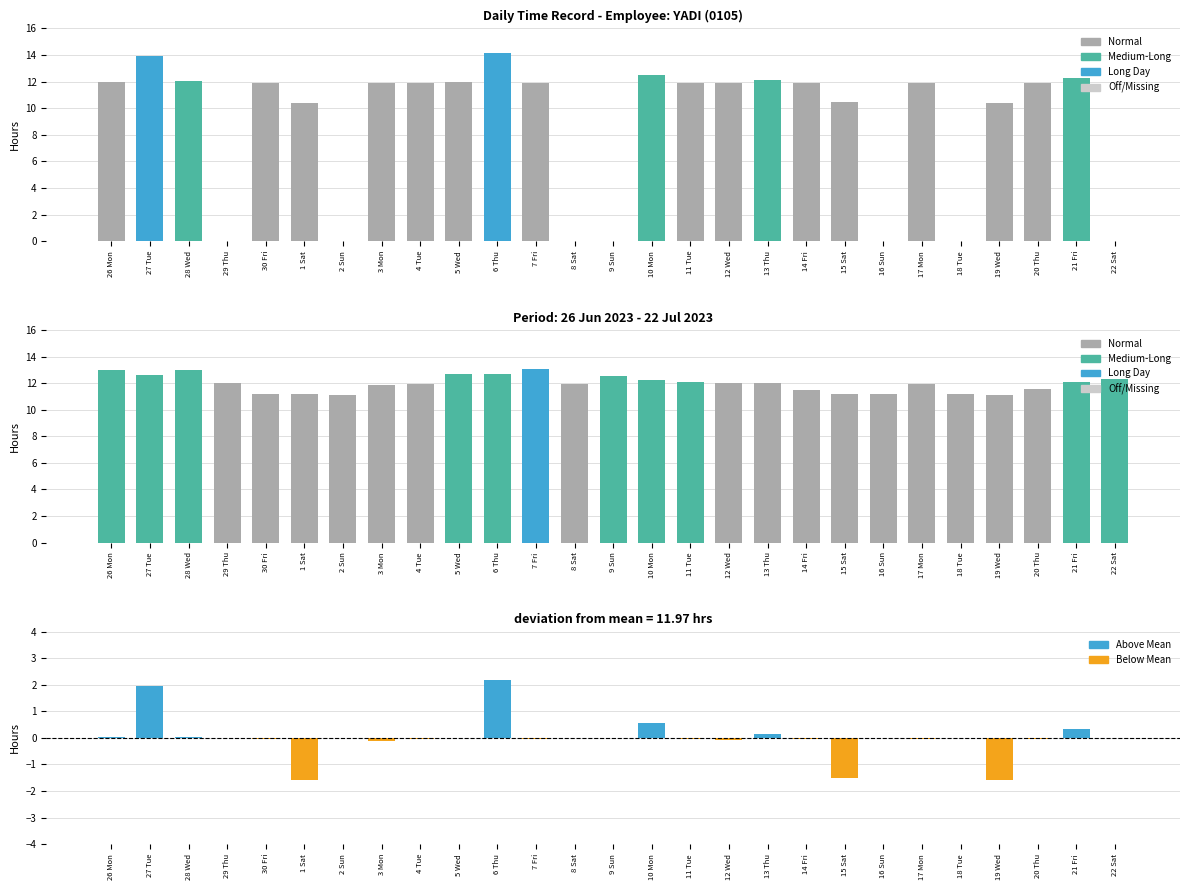

Is the value of Smoothed Low at 17 Mon greater than the value of Deviation at 27 Tue?

Yes